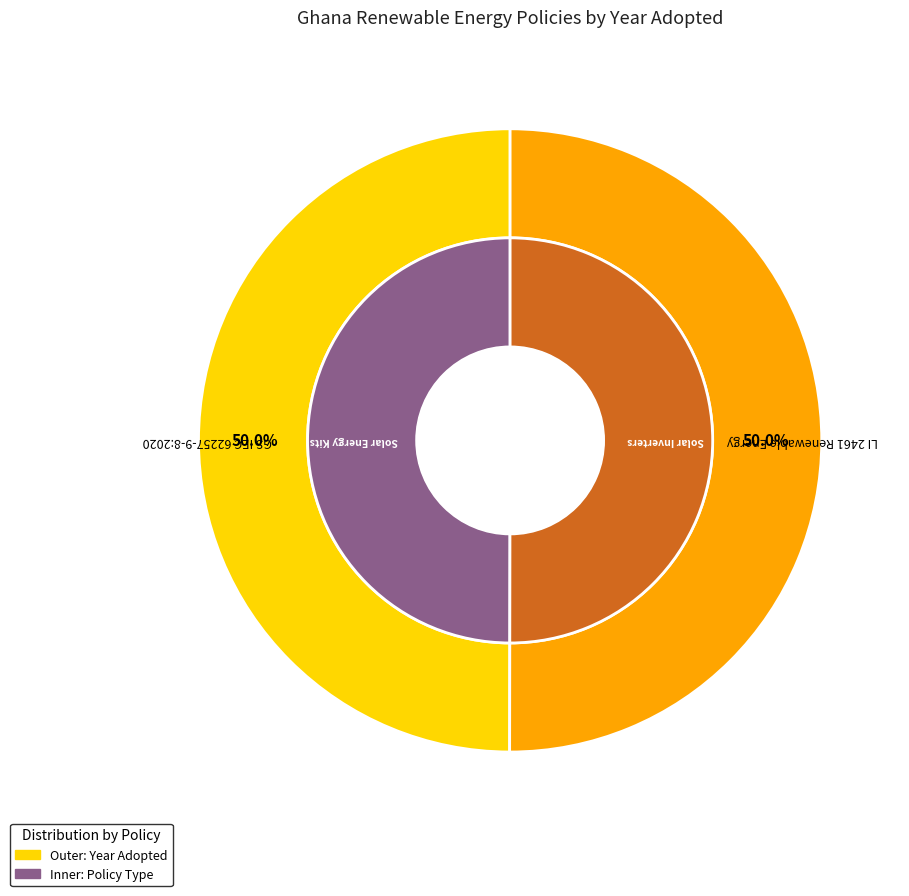

What is the largest slice in the pie chart?

LI 2461 Renewable Energy